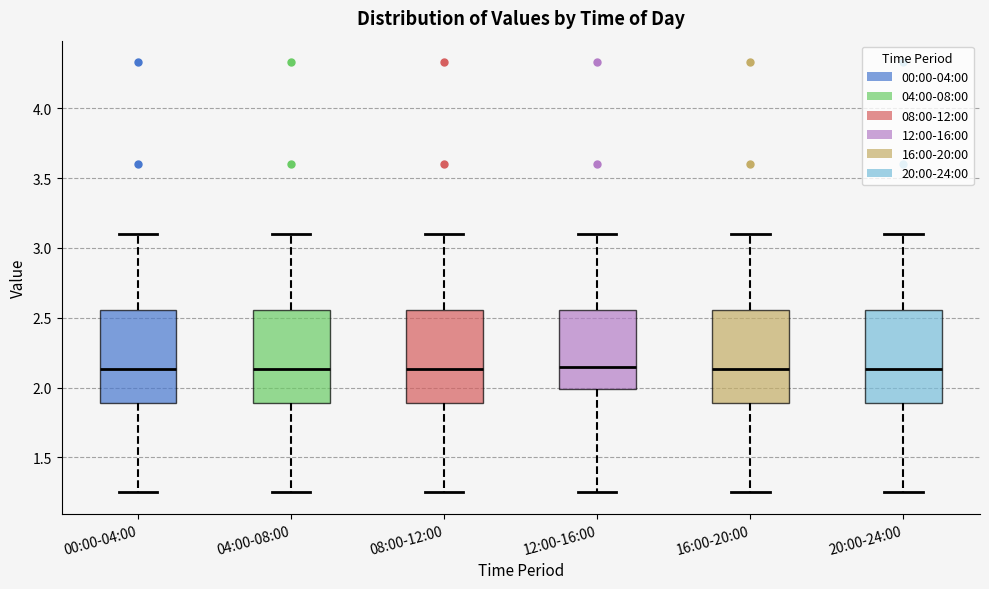

Where does the upper whisker of the box for 20:00-24:00 end on the y-axis? The values are not printed on the chart, so give them approximately, as read against the axis.

3.10